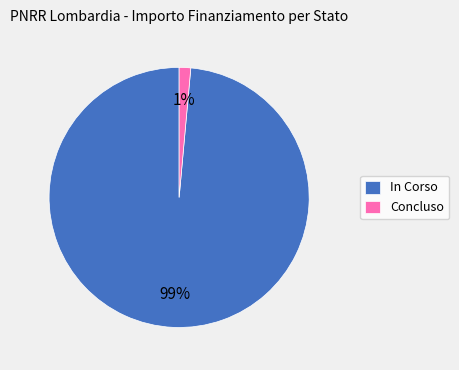

Between In Corso and Concluso, which is larger?

In Corso